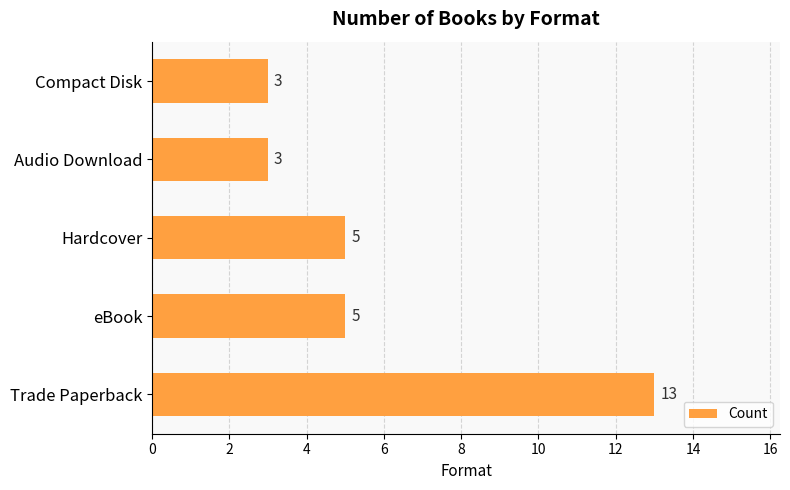

What is the greatest value displayed?

13